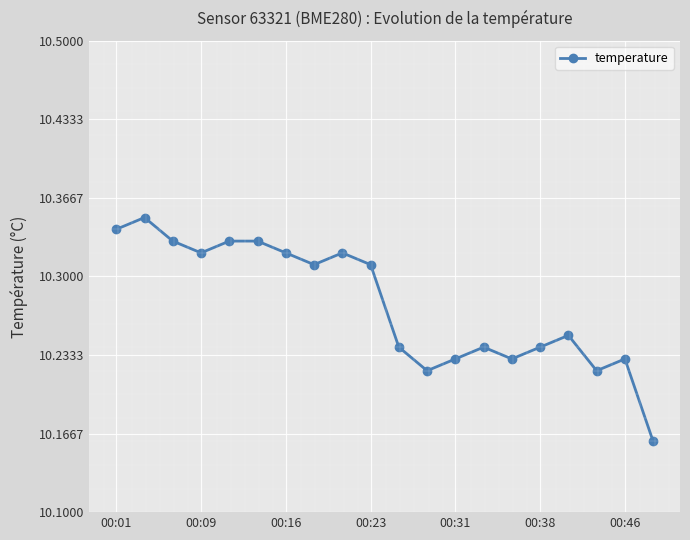

Does the chart have visible grid lines?

Yes